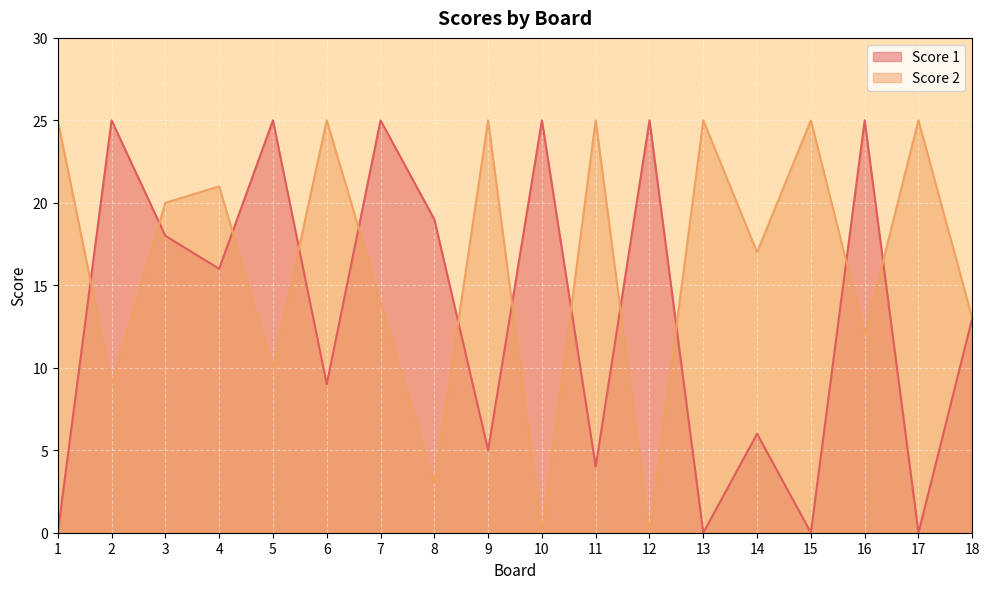

How many lines are shown in the chart?

2